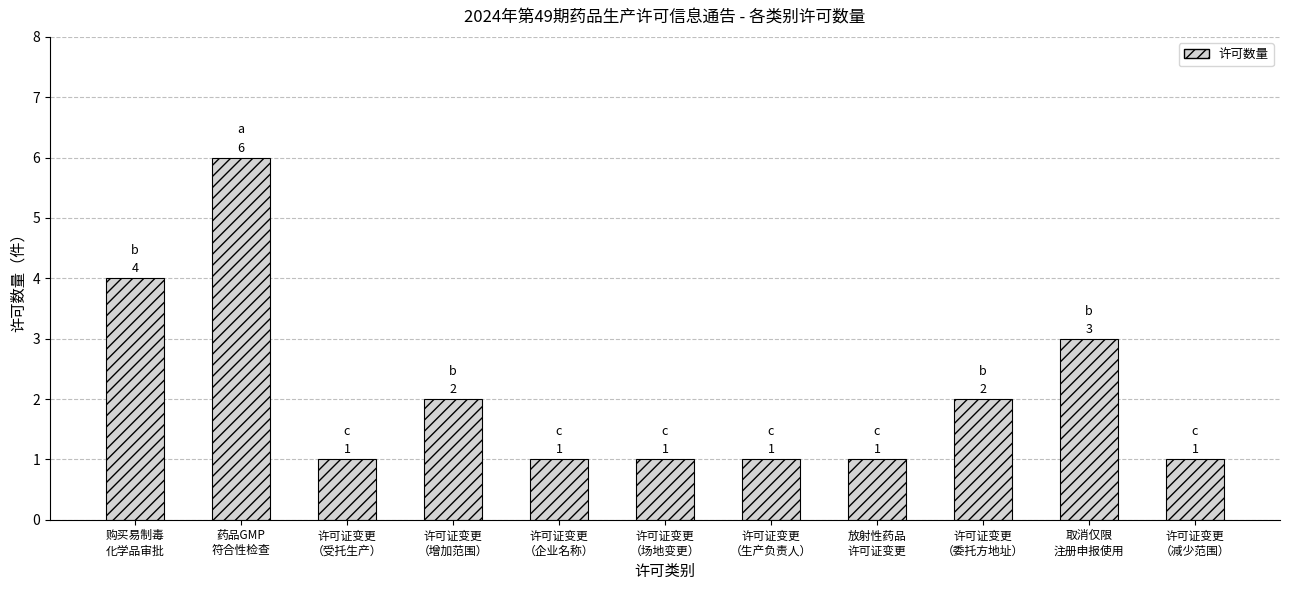

What is the difference between the maximum and minimum values?

5